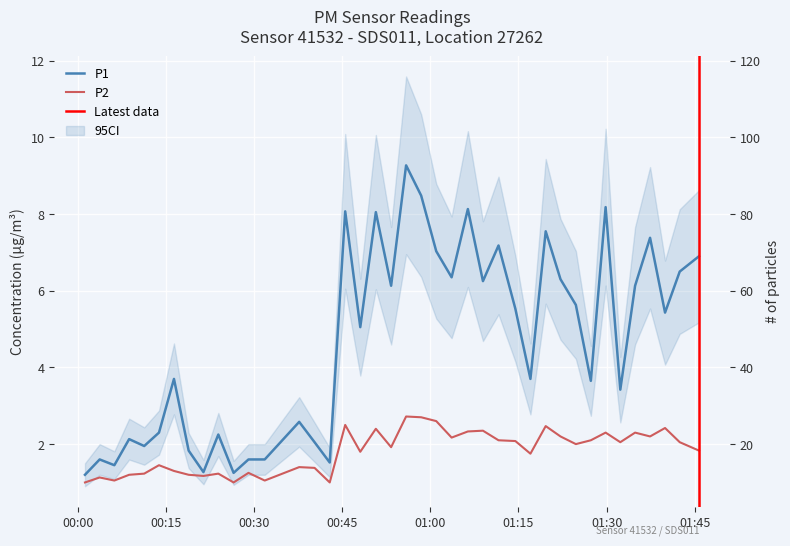

At which category does P1 reach its first local valley?

2023-01-25T00:06:12